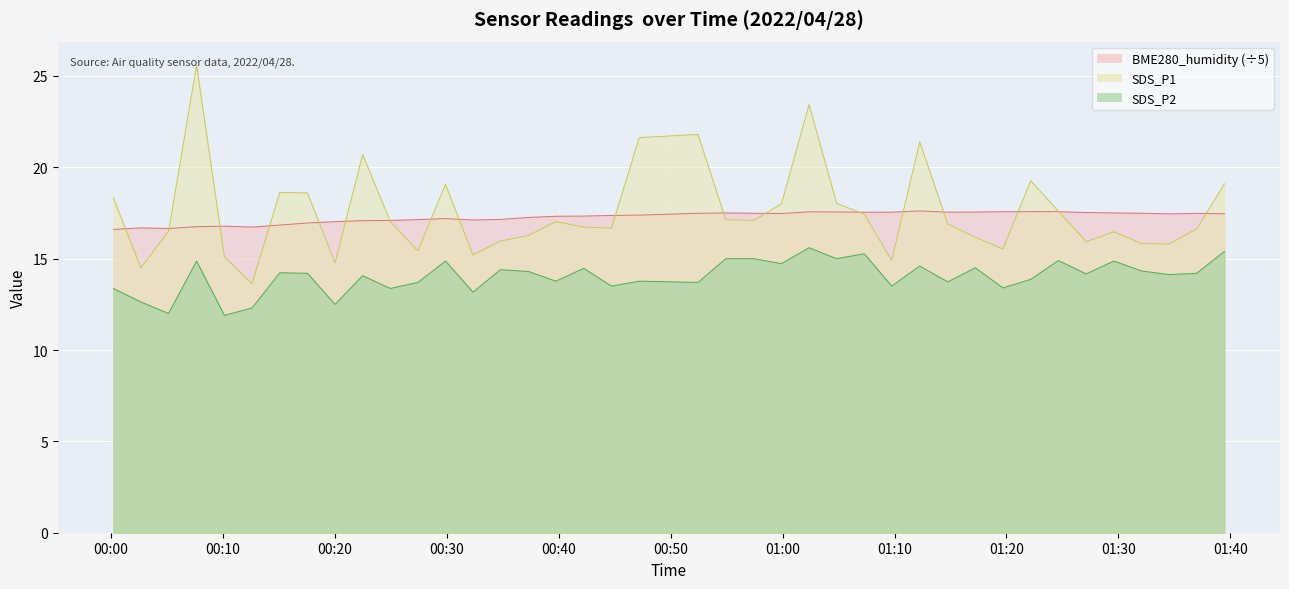

What is the difference between the second highest and second lowest values in the BME280_humidity series?

0.9